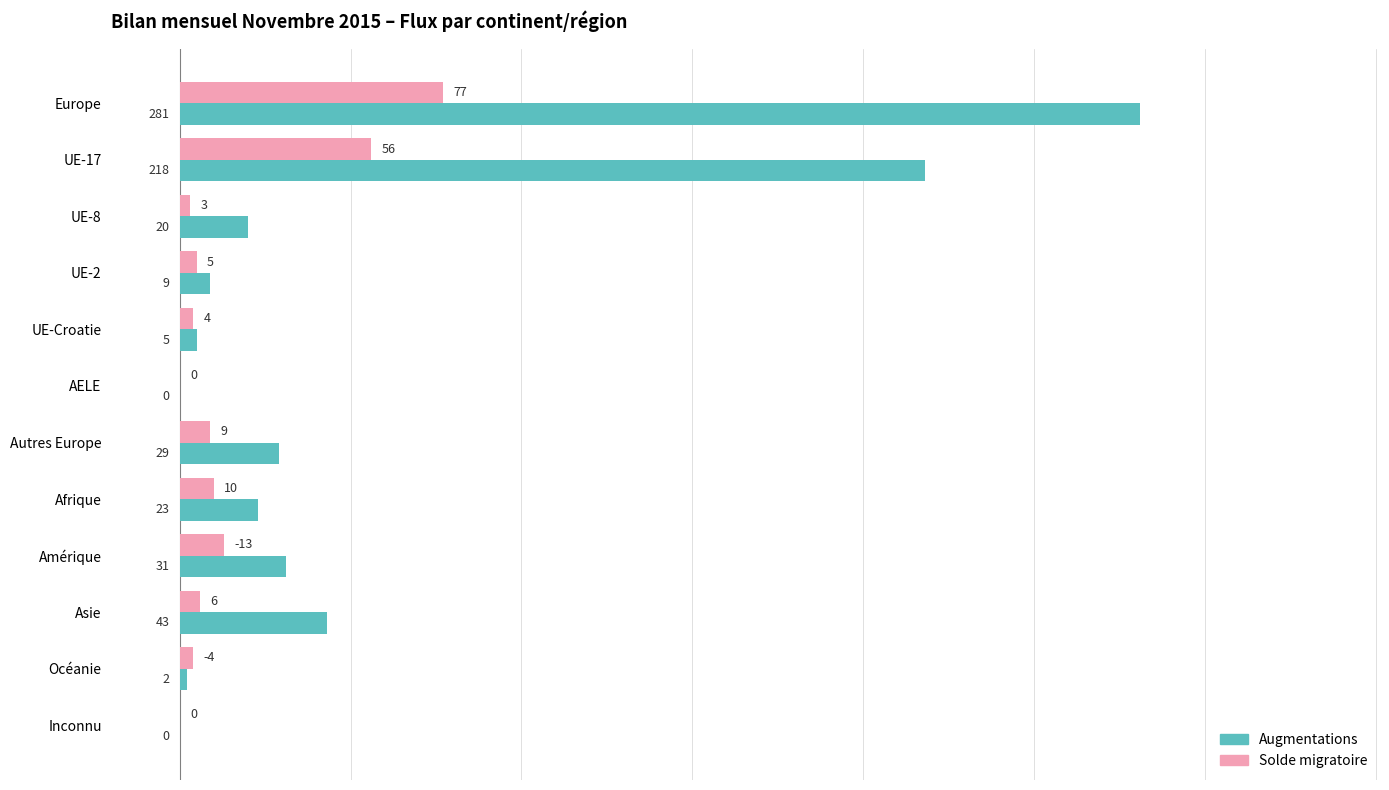

What is the total value across all series at UE-Croatie?

9